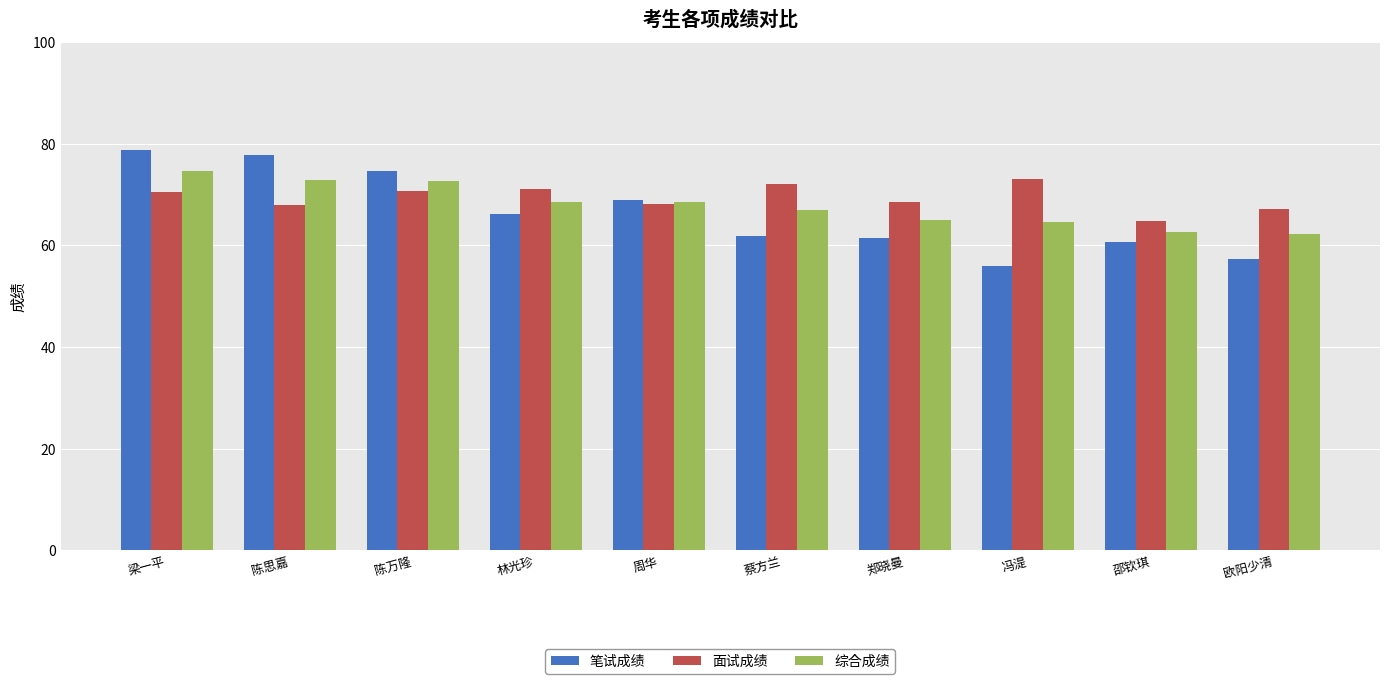

Is it true that 面试成绩 equals 120.6 at 梁一平?

False